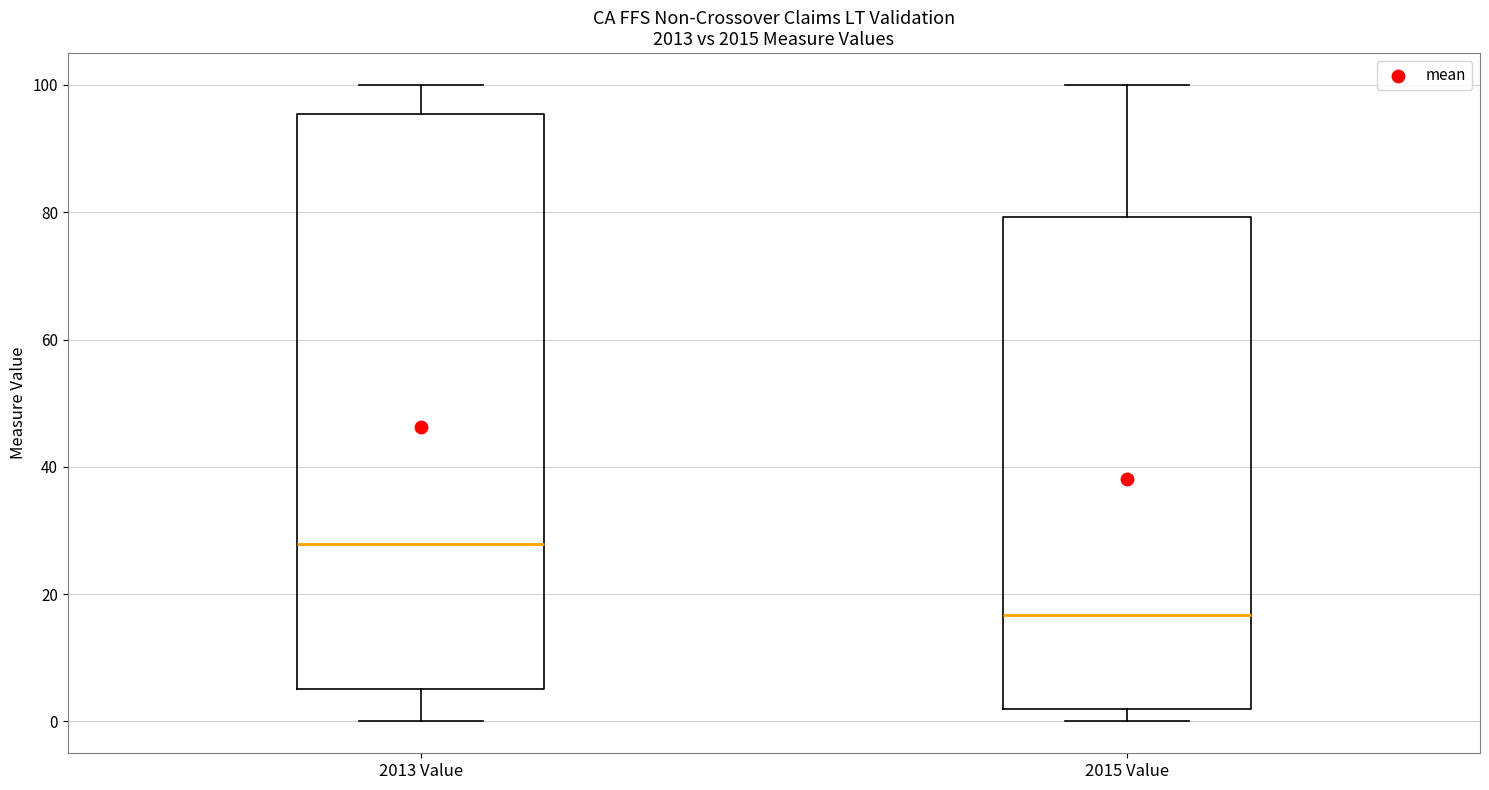

Which box is the tallest, from its lower edge to its upper edge?

2013 Value